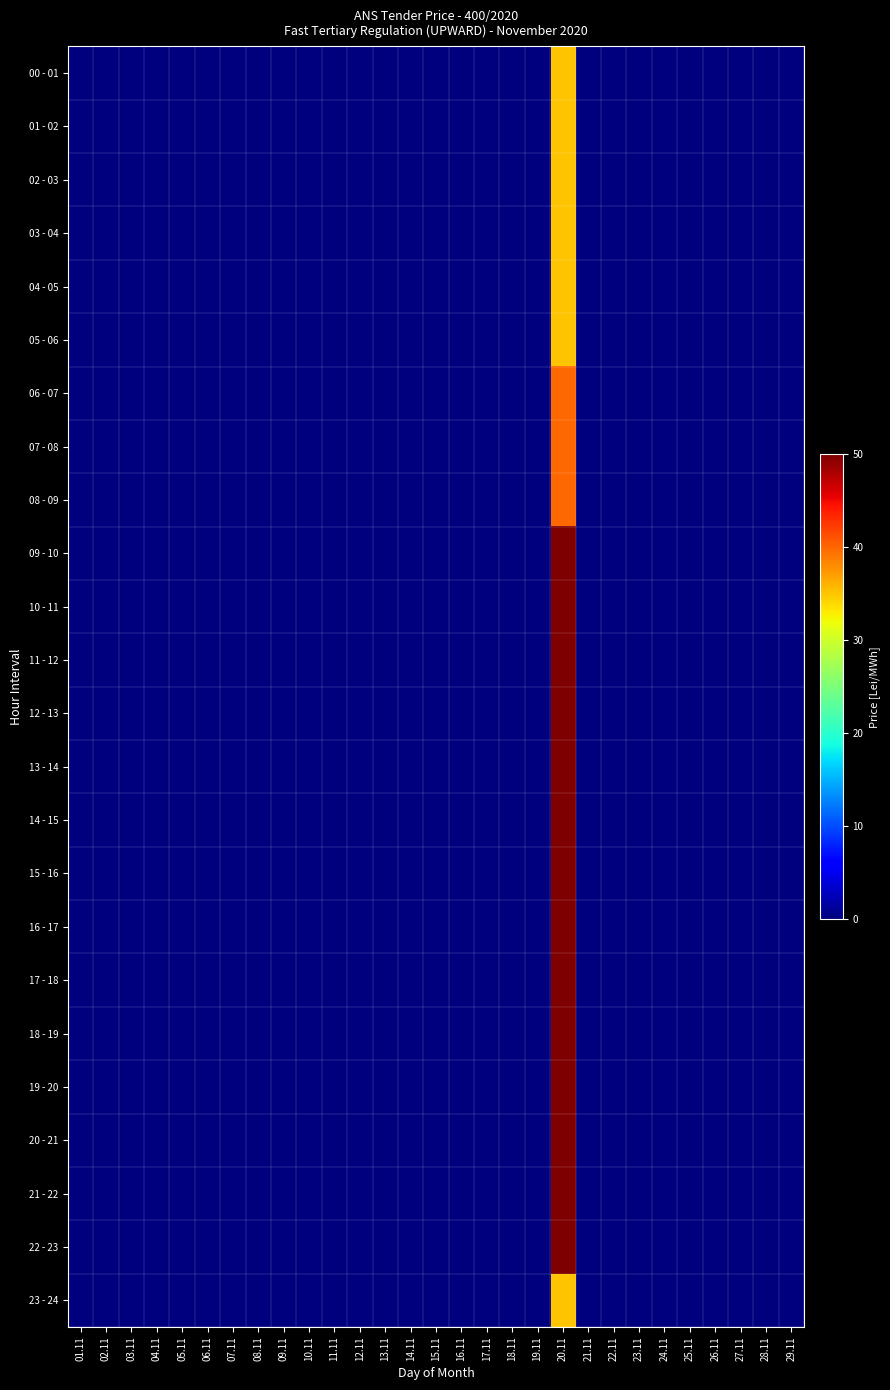

Rank the series by their maximum value, from highest to lowest.

09 - 10, 10 - 11, 11 - 12, 12 - 13, 13 - 14, 14 - 15, 15 - 16, 16 - 17, 17 - 18, 18 - 19, 19 - 20, 20 - 21, 21 - 22, 22 - 23, 06 - 07, 07 - 08, 08 - 09, 00 - 01, 01 - 02, 02 - 03, 03 - 04, 04 - 05, 05 - 06, 23 - 24